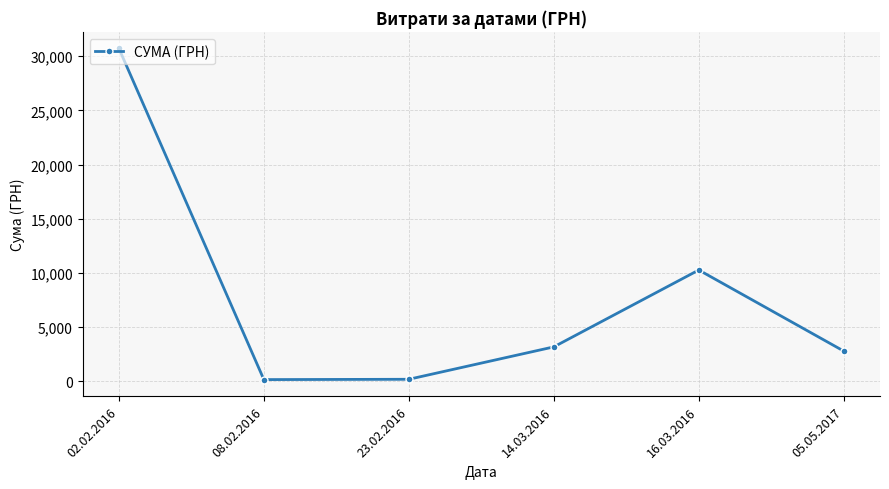

True or false: the data shows 13588.7 at 16.03.2016.

False